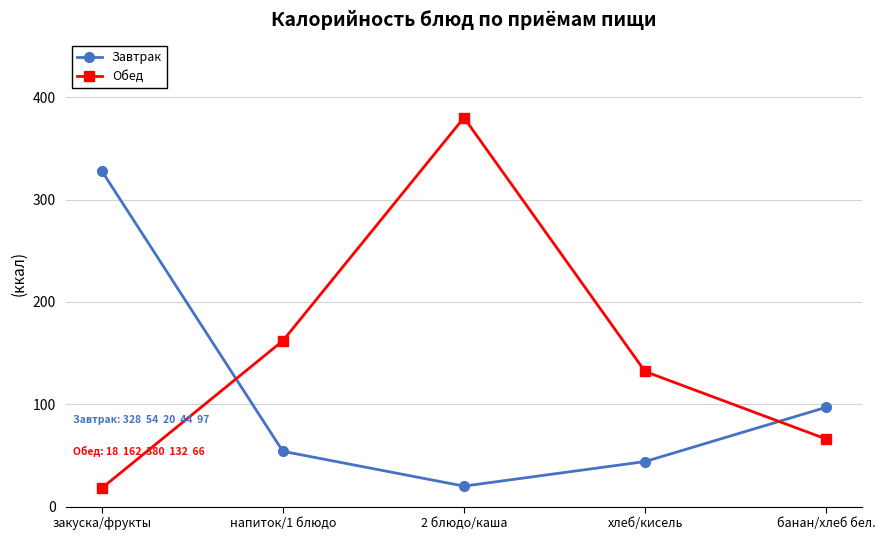

How many interior local peaks does the Обед series have?

1